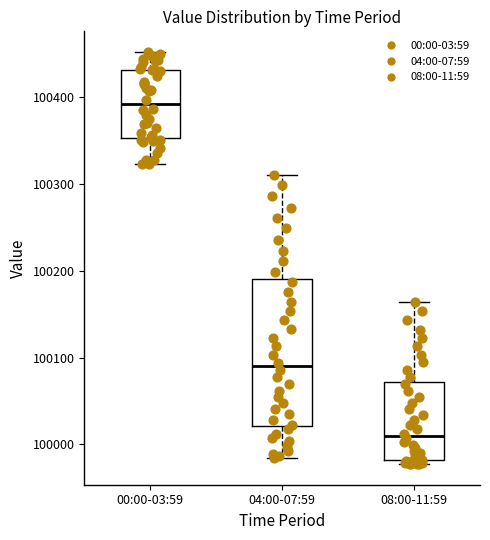

Where does the upper whisker of the box for 00:00-03:59 end on the y-axis? The values are not printed on the chart, so give them approximately, as read against the axis.

100450